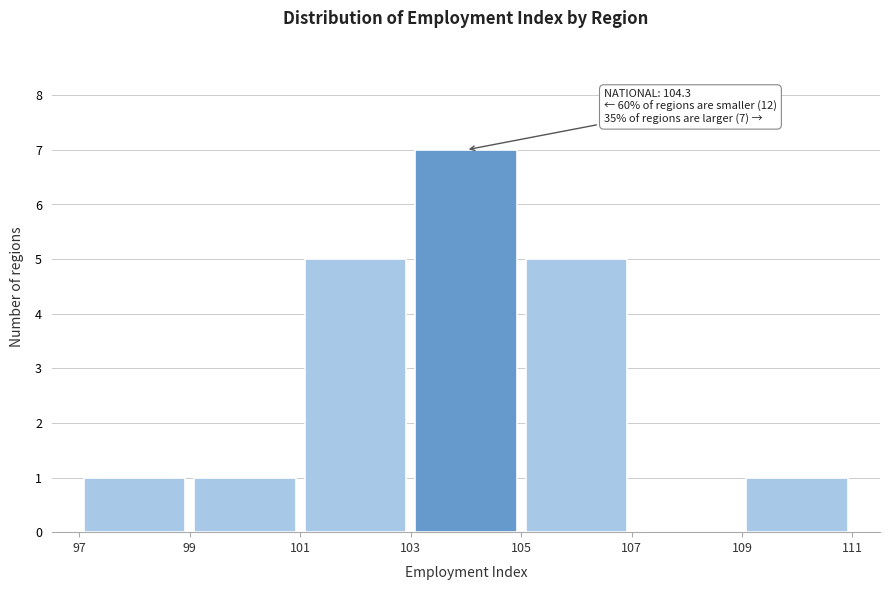

Over which range of the x-axis is the bar tallest?

103 to 105